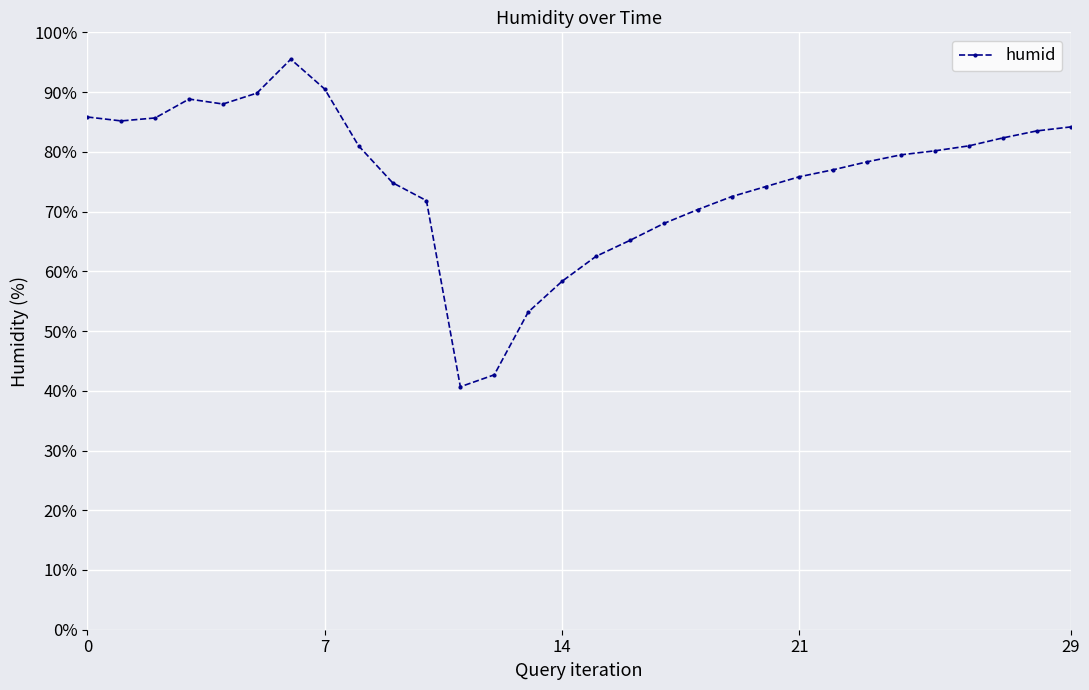

What is the value of the 24th point from the left?

78.3